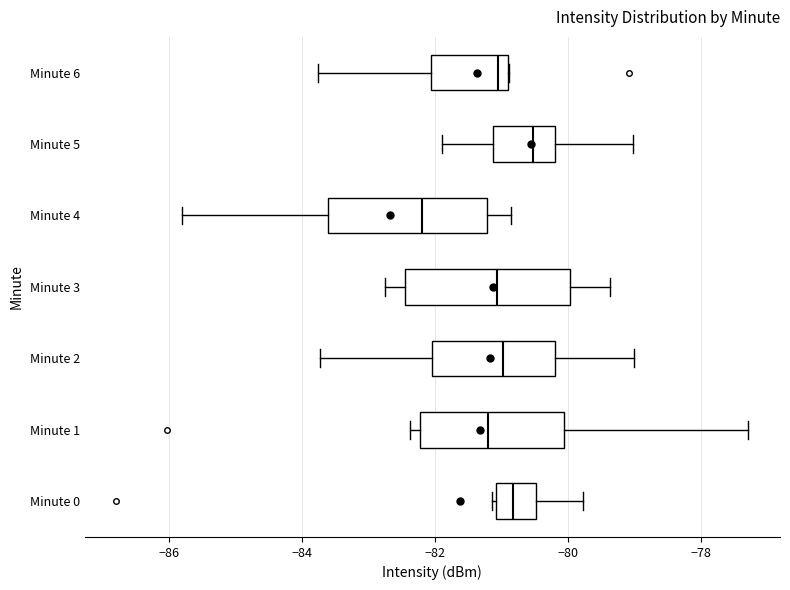

Reading bottom to top, transcribe this box plot: for each box, give where its median line is, the range the box spans, and where its two whiskers end, as read against the x-axis. The values are not printed on the chart, so give them approximately, as read against the axis.

Minute 0: median -80.8, box -81.0 to -80.4, whiskers -81.2 to -79.8
Minute 1: median -81.2, box -82.2 to -80.0, whiskers -82.4 to -77.2
Minute 2: median -81.0, box -82.0 to -80.2, whiskers -83.8 to -79.0
Minute 3: median -81.0, box -82.4 to -80.0, whiskers -82.8 to -79.4
Minute 4: median -82.2, box -83.6 to -81.2, whiskers -85.8 to -80.8
Minute 5: median -80.6, box -81.2 to -80.2, whiskers -81.8 to -79.0
Minute 6: median -81.0 (just left of the box's right edge), box -82.0 to -81.0, whiskers -83.8 to -80.8